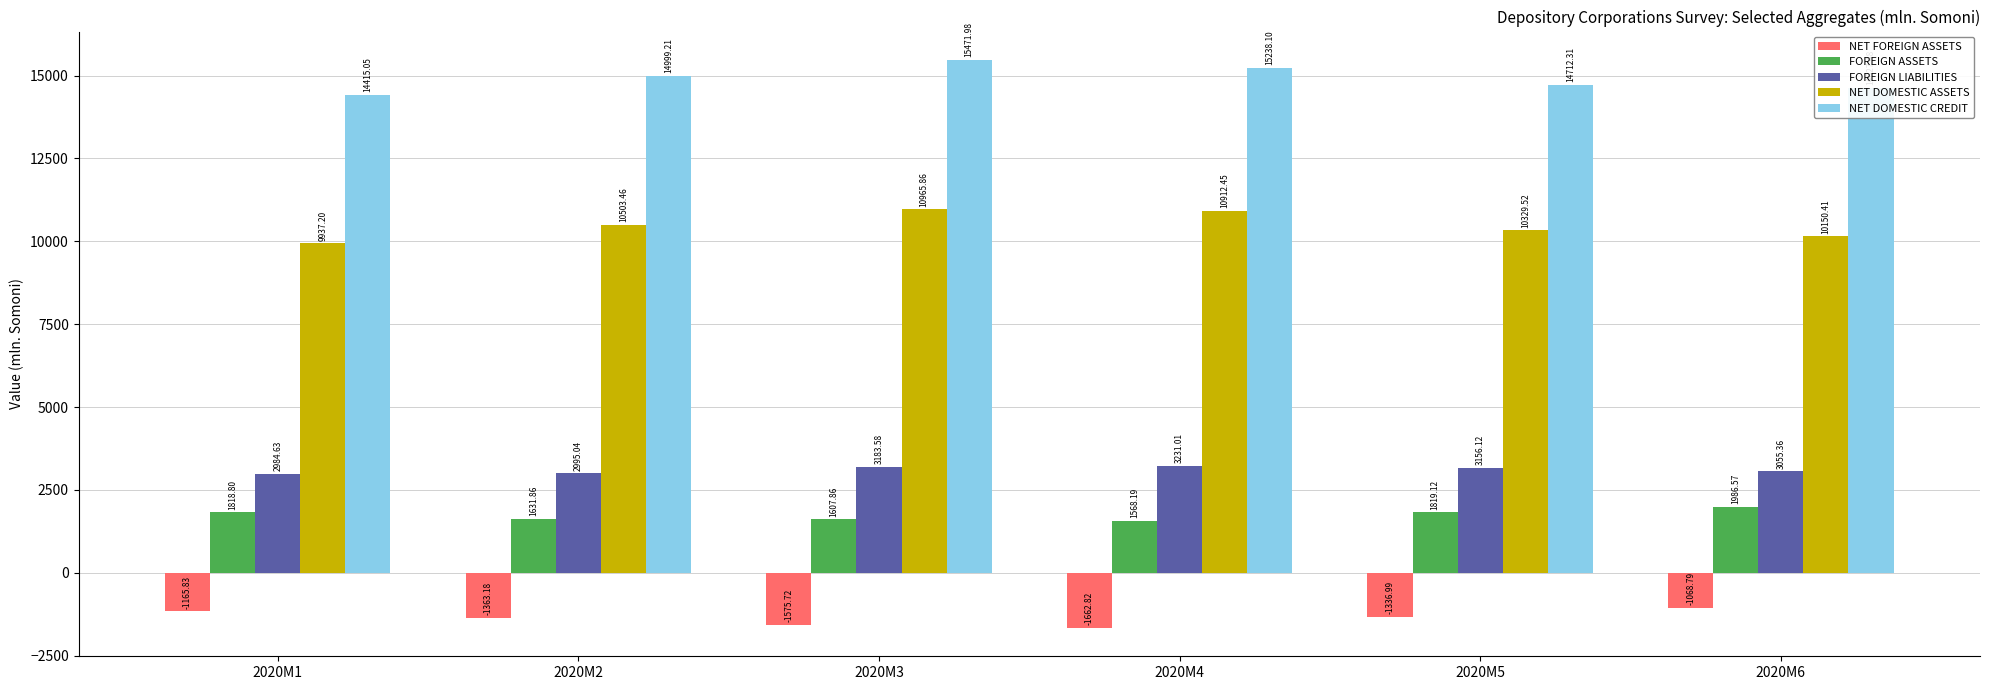

Rank the categories by NET FOREIGN ASSETS value from lowest to highest.

2020M4, 2020M3, 2020M2, 2020M5, 2020M1, 2020M6